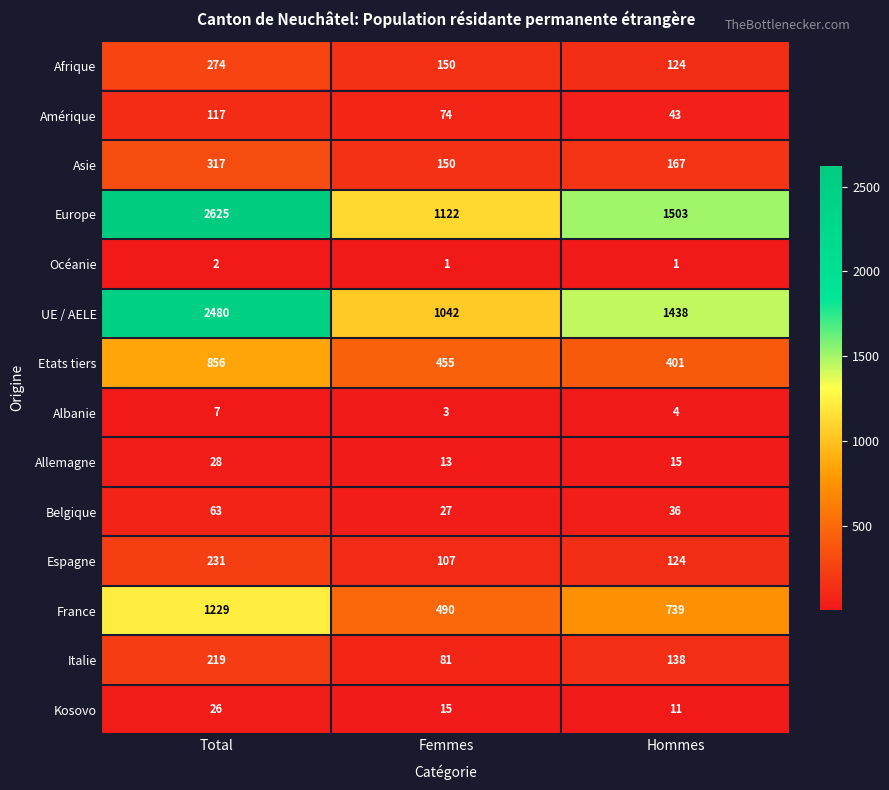

How many categories are shown in the chart?

3